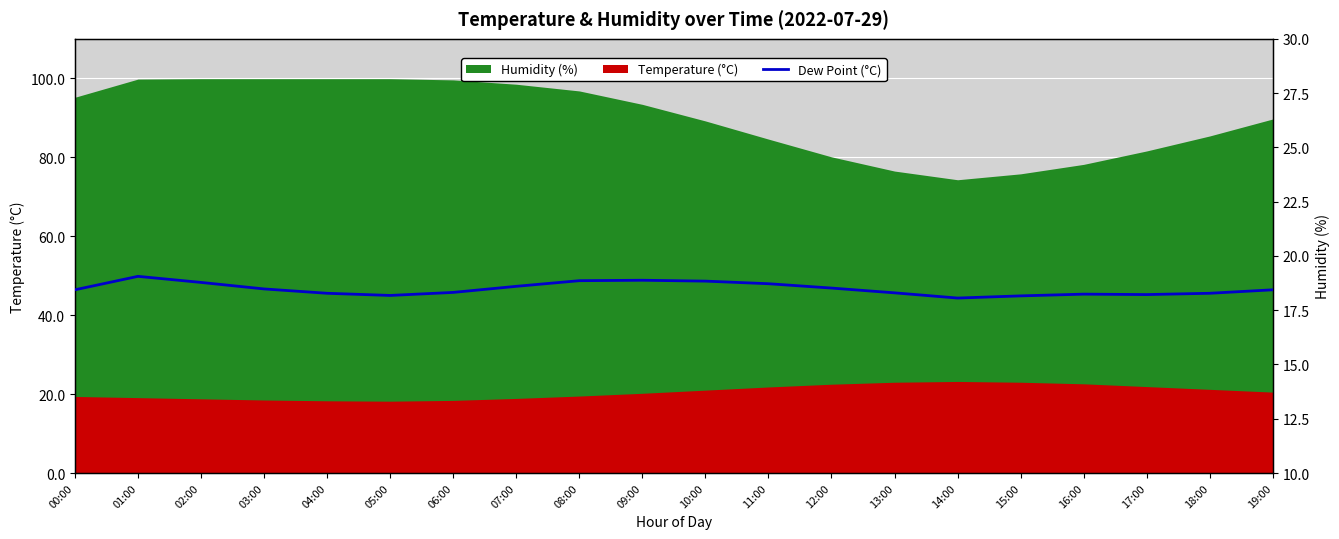

What is the sum of all values?

369.7